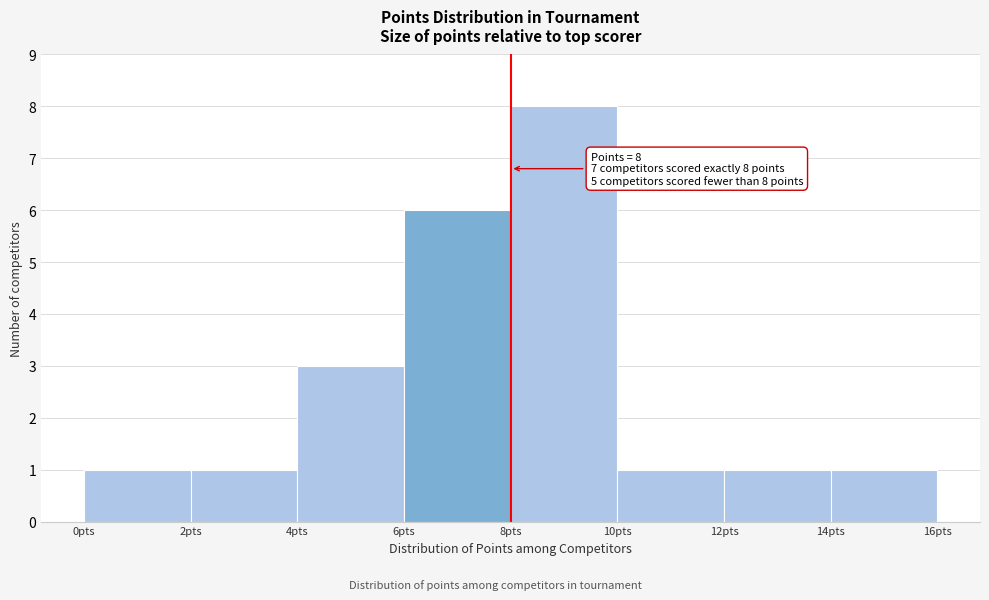

Over which range of the x-axis is the bar tallest?

8 to 10